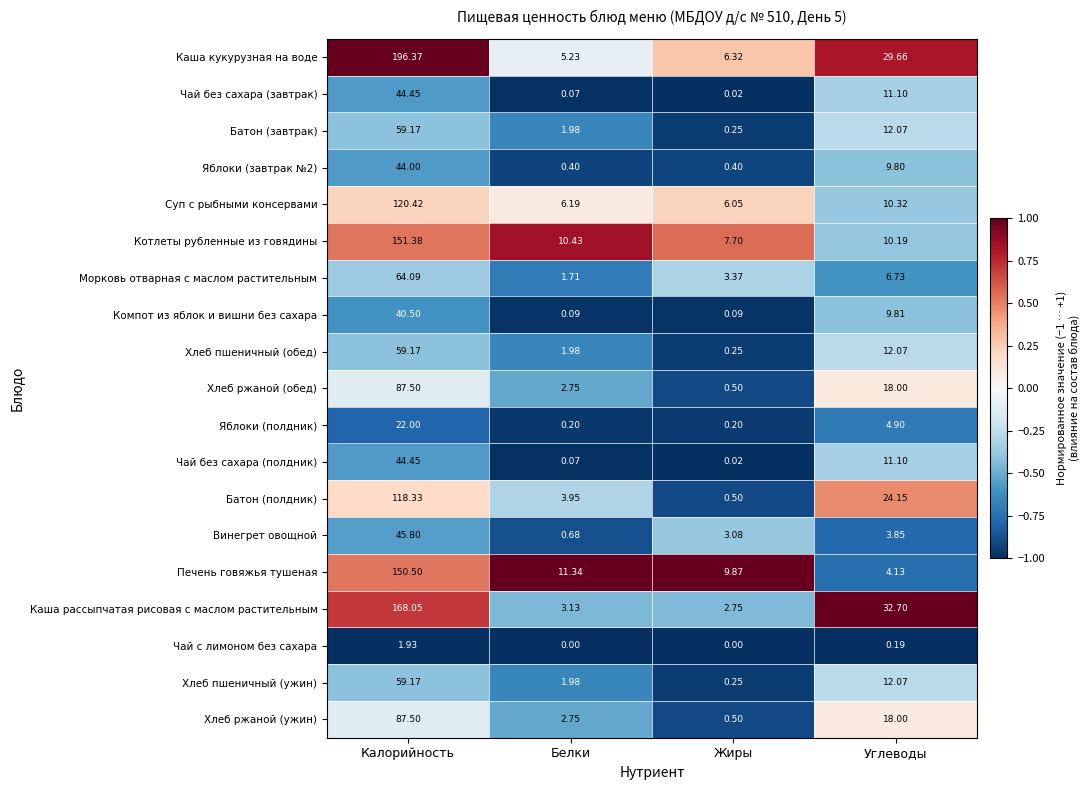

Which series has the largest range (max minus min)?

Каша кукурузная на воде